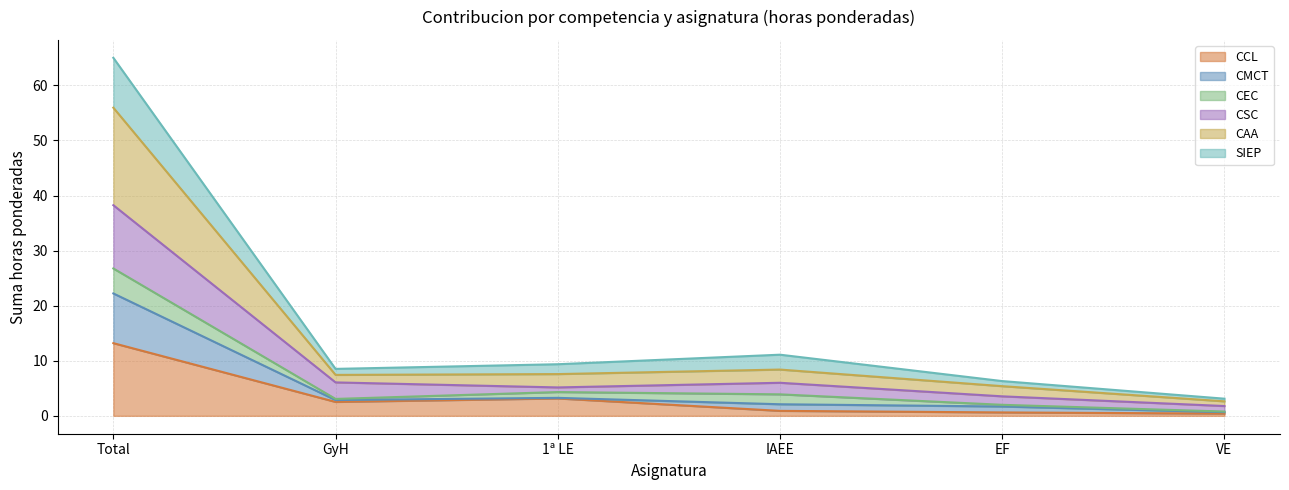

What is the label of the 2nd point from the left?

GyH